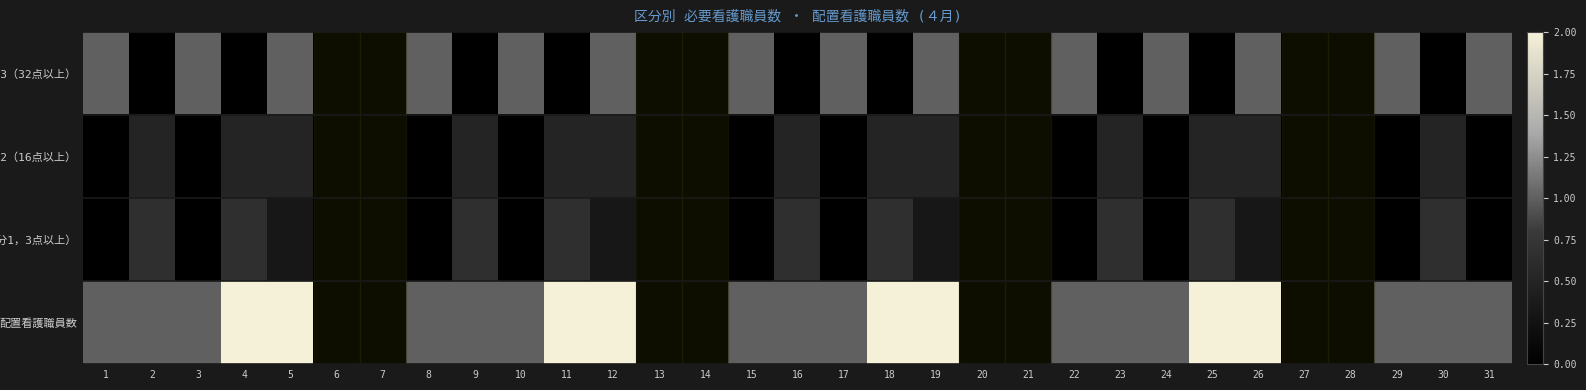

Which has a higher value, 20 or 1?

1